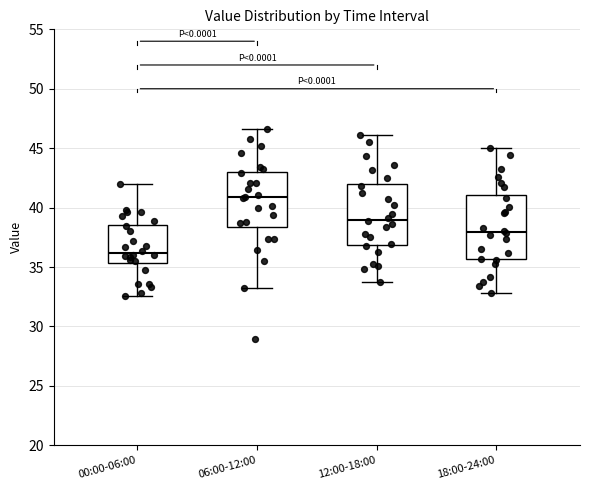

Where does the lower whisker of the box for 18:00-24:00 end on the y-axis? The values are not printed on the chart, so give them approximately, as read against the axis.

33.0